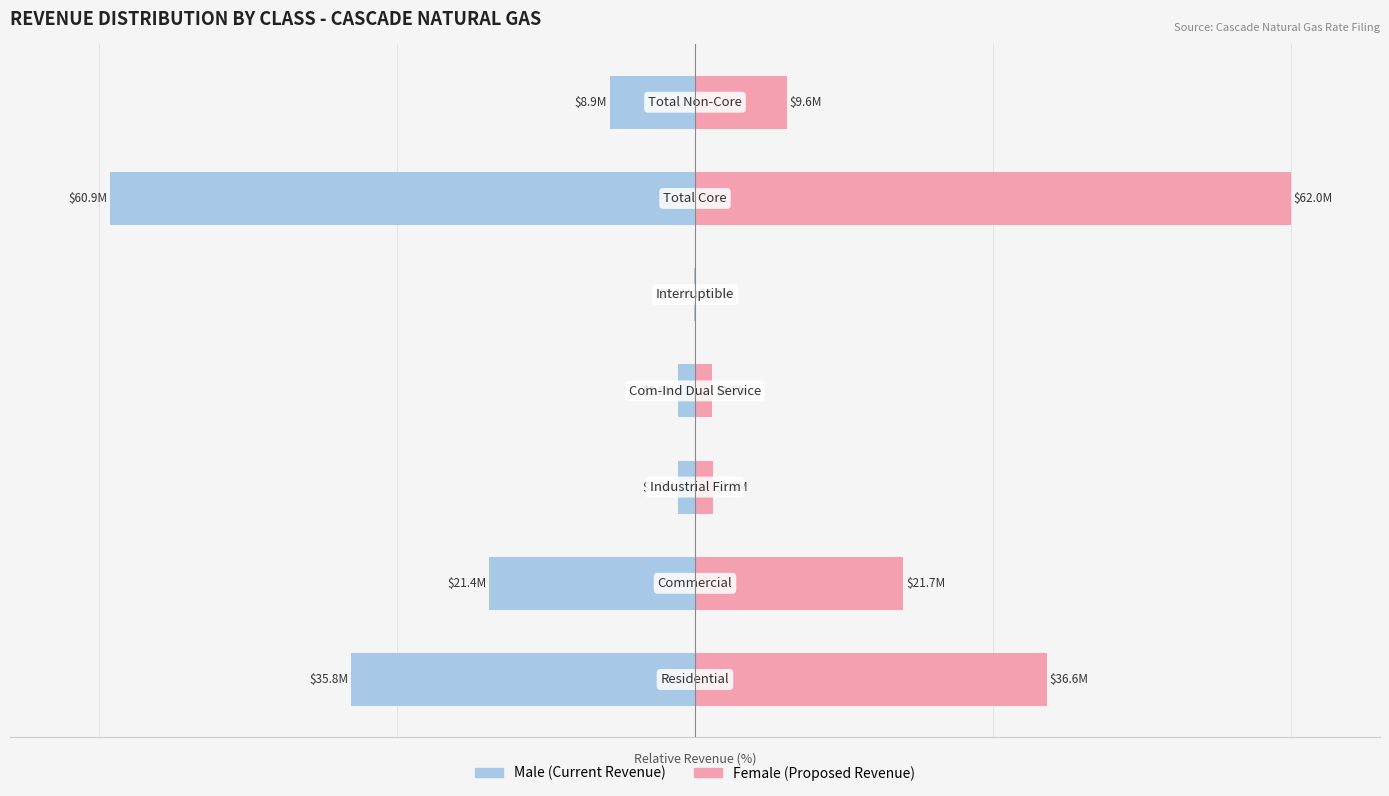

Count the number of data series in this chart.

2